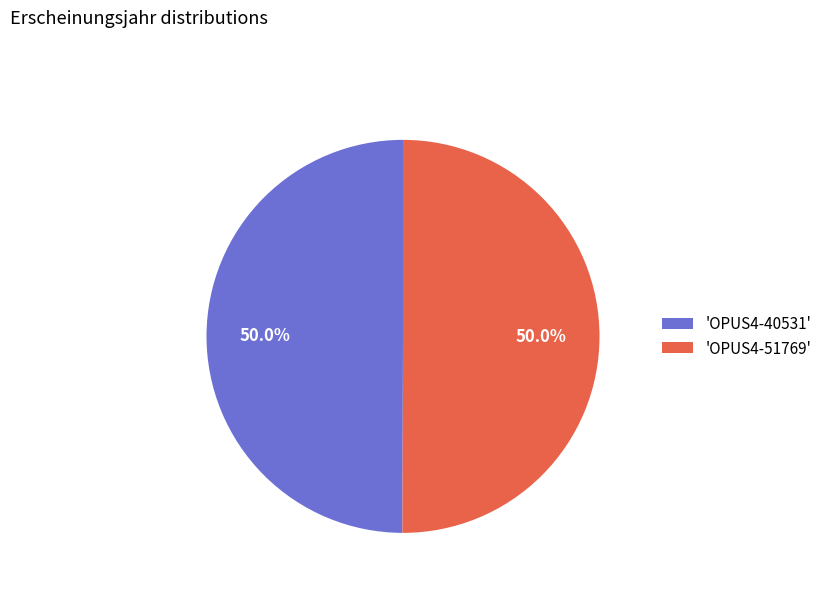

Combined, do 'OPUS4-51769' and 'OPUS4-40531' account for over 50%?

Yes